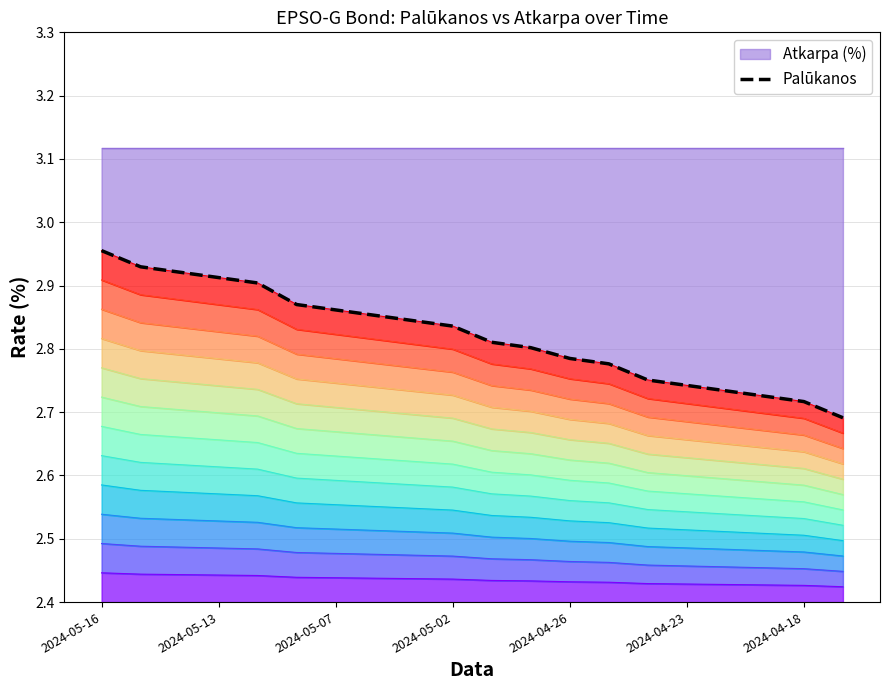

True or false: there are more than 1 points higher than both neighbors.

False